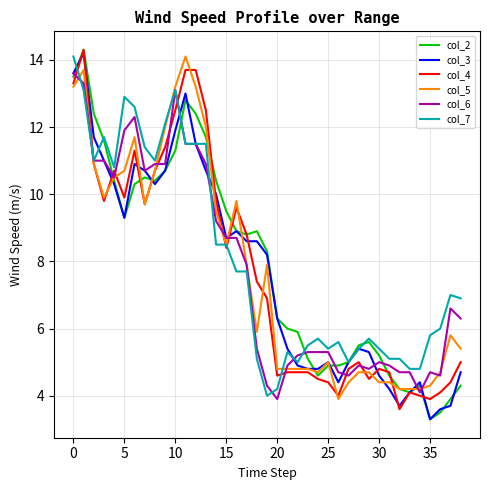

Which series has the widest spread of values?

col_2